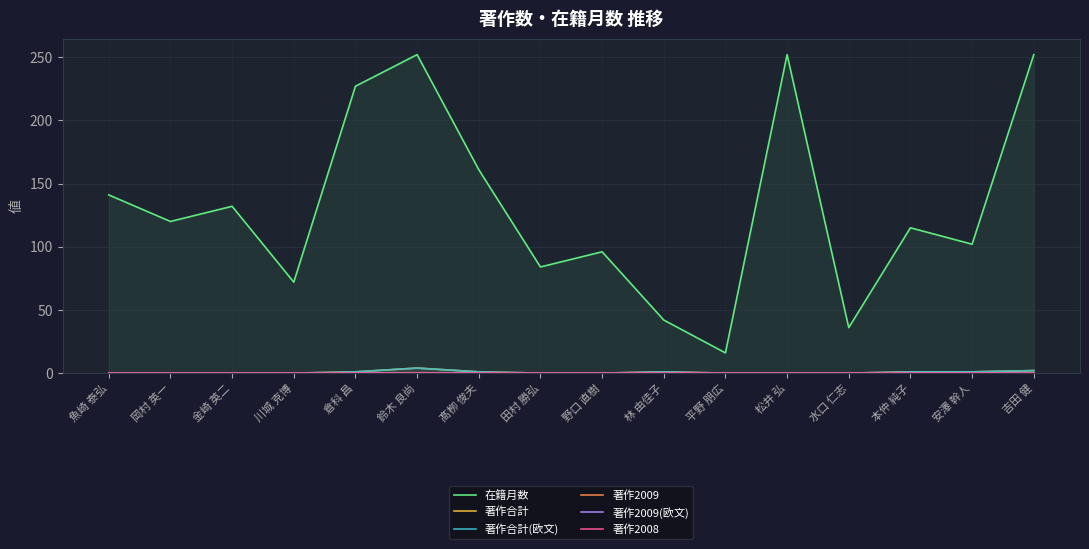

What is the spread (max minus min) of values at 倉科 昌?

227